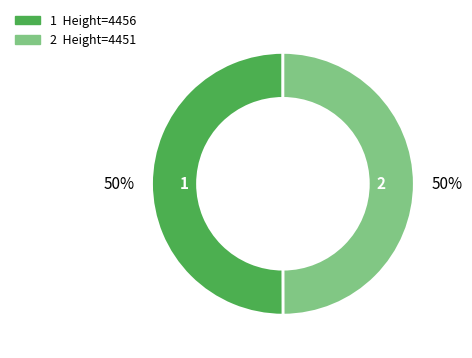

To the nearest percent, what is the average slice percentage?

50%